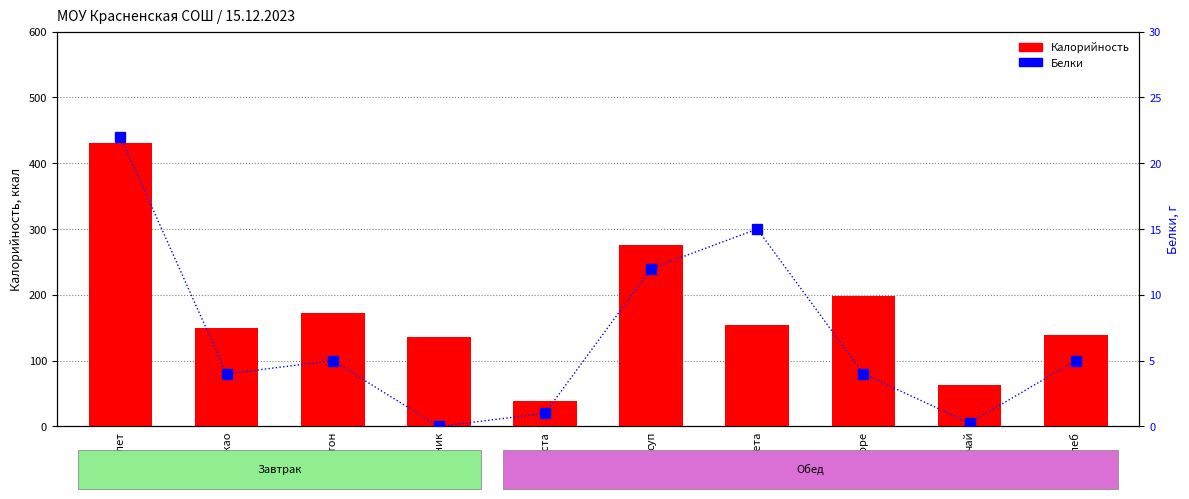

What is the difference between the maximum and minimum values in the Белки series?

22.0